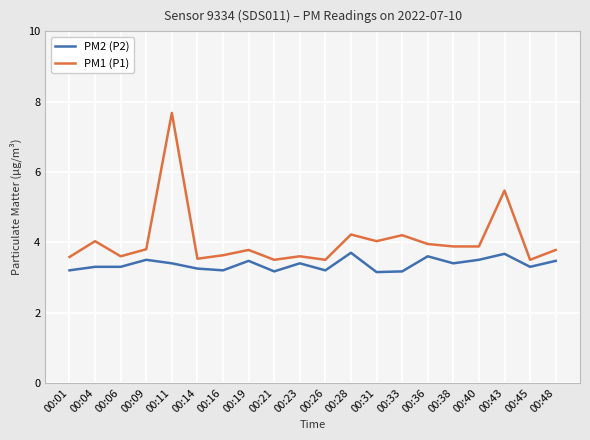

At which category is the sum across all series the highest?

00:11